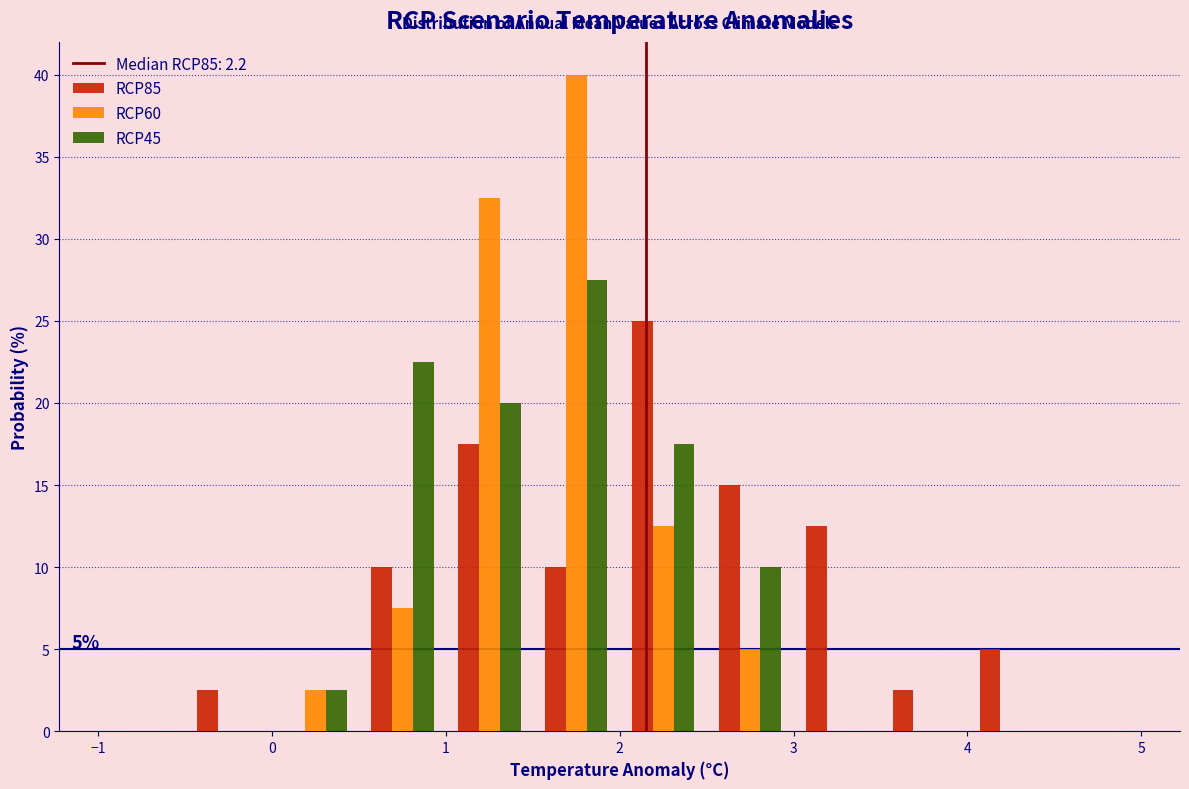

In the RCP85 series, which range on the x-axis has the tallest bar?

2.0 to 2.5